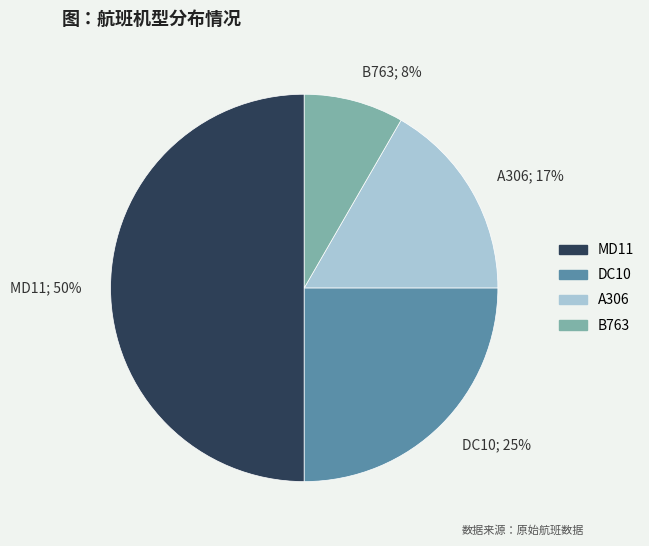

The DC10 slice represents 39% of the pie. True or false?

False